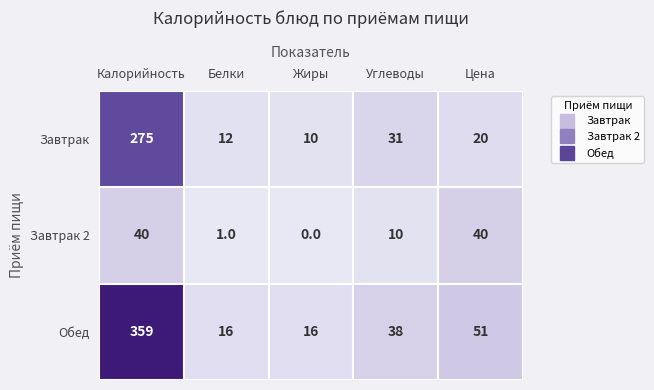

How many positive values does the Завтрак 2 series have?

4